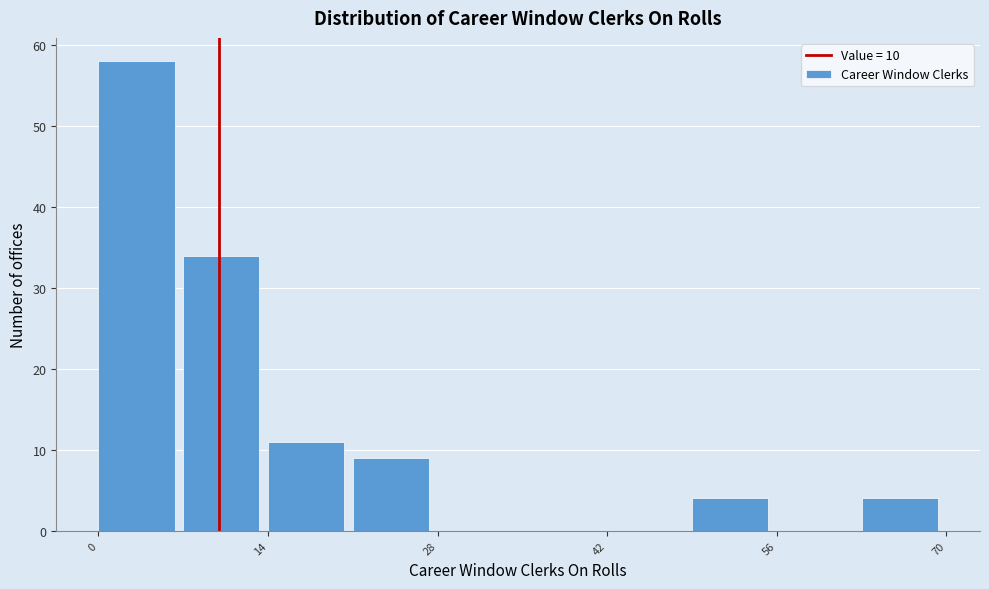

Around what value on the x-axis is the tallest bar? Give the approximate position of its centre, as read against the axis.

4